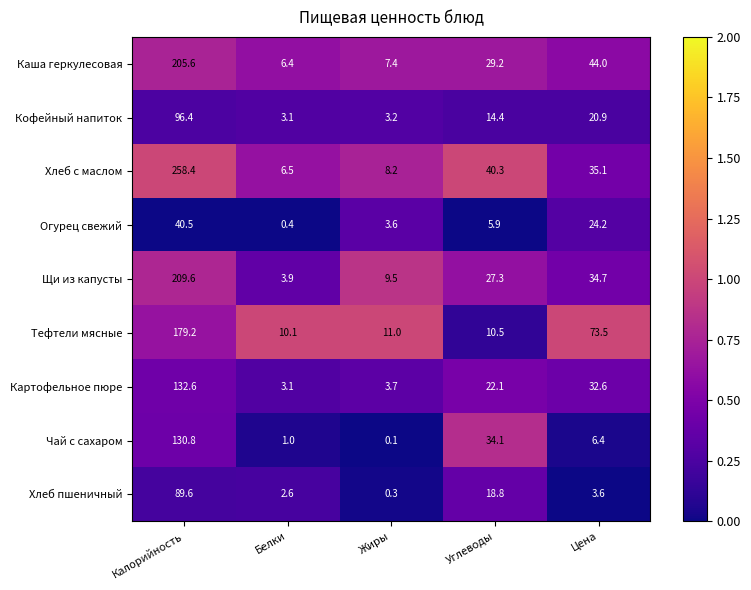

What is the difference between the second highest and second lowest values in the Огурец свежий series?

20.6